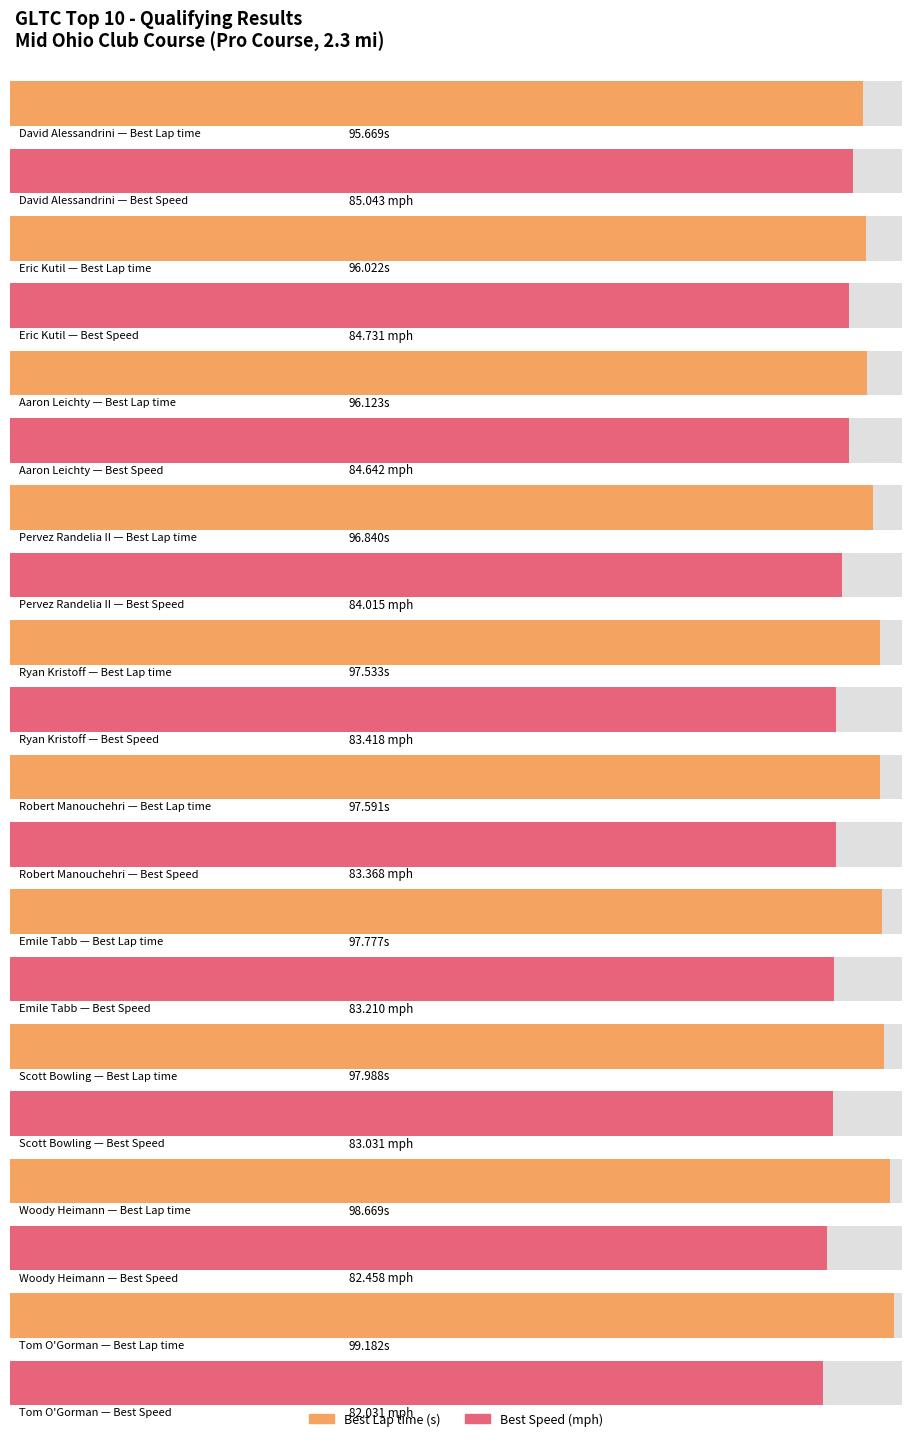

Is it true that Best Speed equals 84.6 at 2?

True